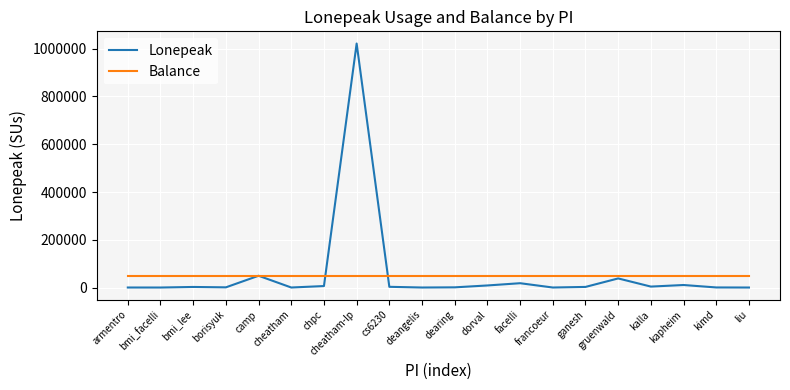

Where is Lonepeak nearest to the value 510850?

camp